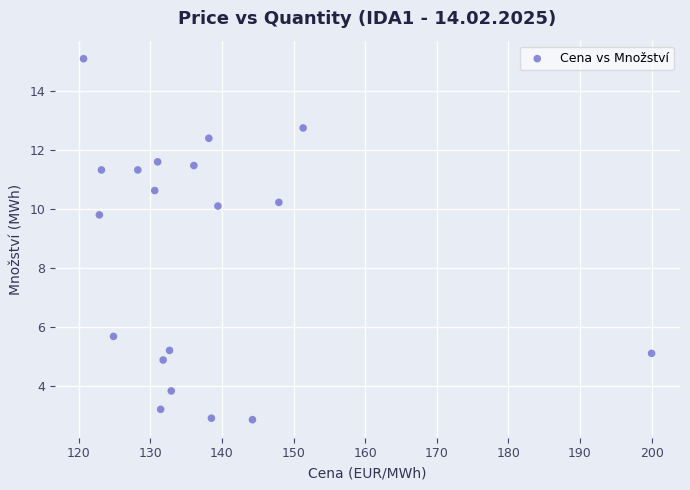

What Y value in the scatter plot is closest to 8?

9.8